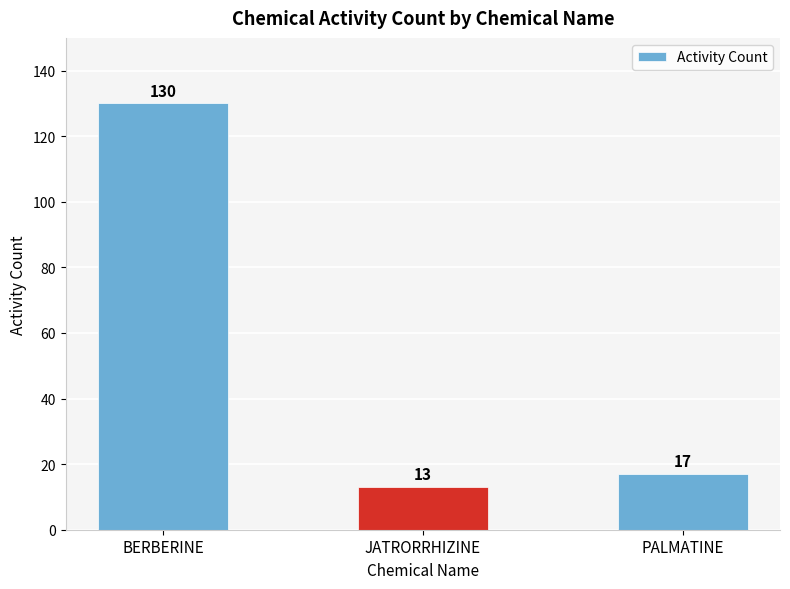

What is the difference between the maximum and minimum values?

117